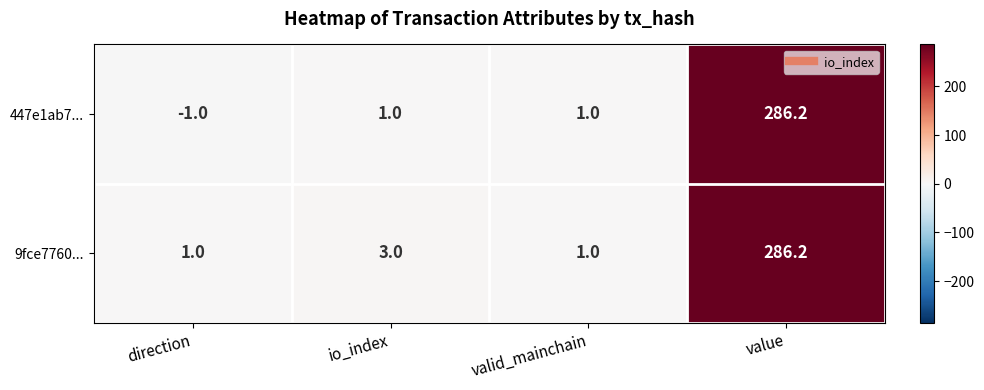

Which label corresponds to the smallest value in the chart?

direction